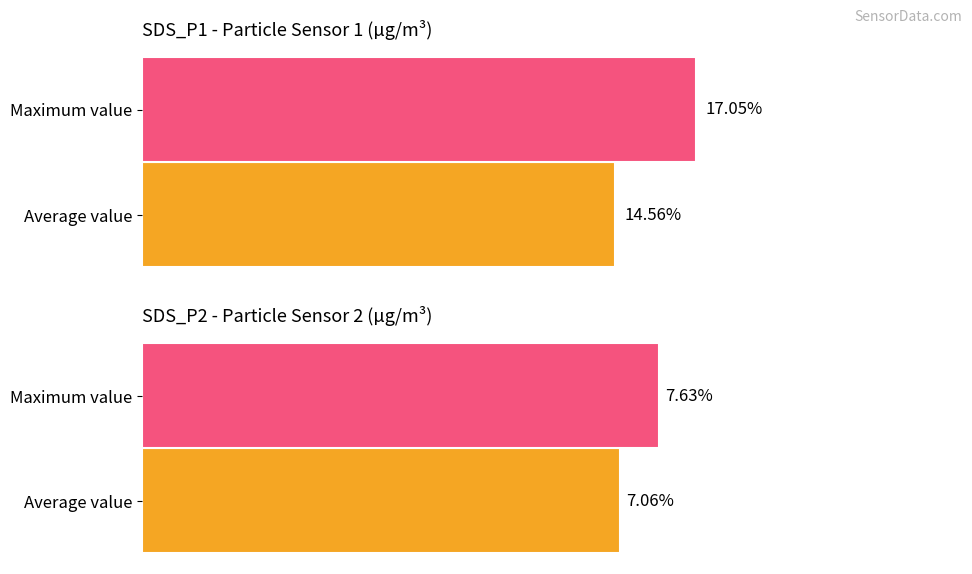

What is the difference between the maximum and second lowest values in the Avg SDS_P1 series?

3.5